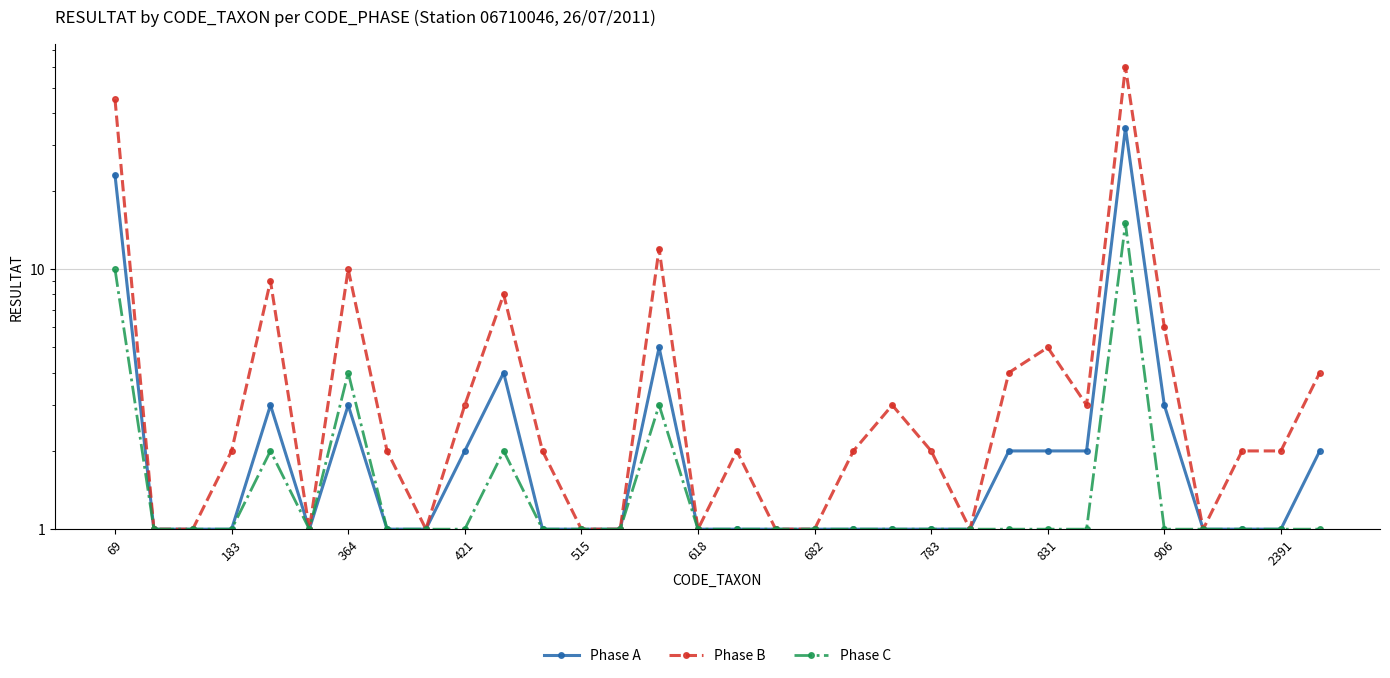

True or false: Phase C has more than 0 interior local peaks.

True